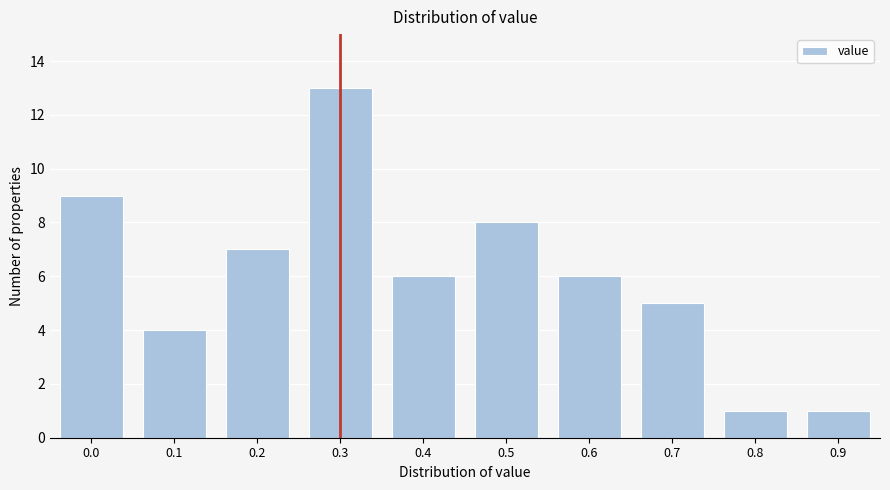

Reading right to left, transcribe all the data shown in this chart.

0.9=1	0.8=1	0.7=5	0.6=6	0.5=8	0.4=6	0.3=13	0.2=7	0.1=4	0.0=9